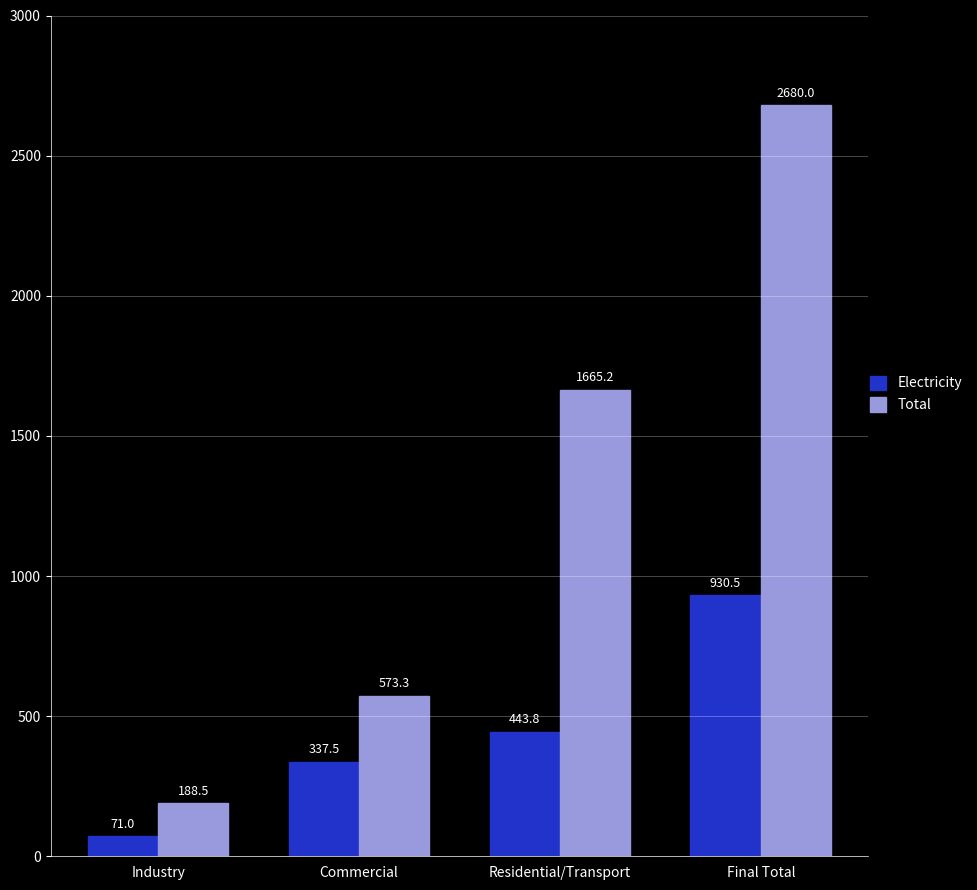

Reading right to left, what are all the values shown in this chart?

Electricity: 930.5	443.8	337.5	71.0
Total: 2680.0	1665.2	573.3	188.5